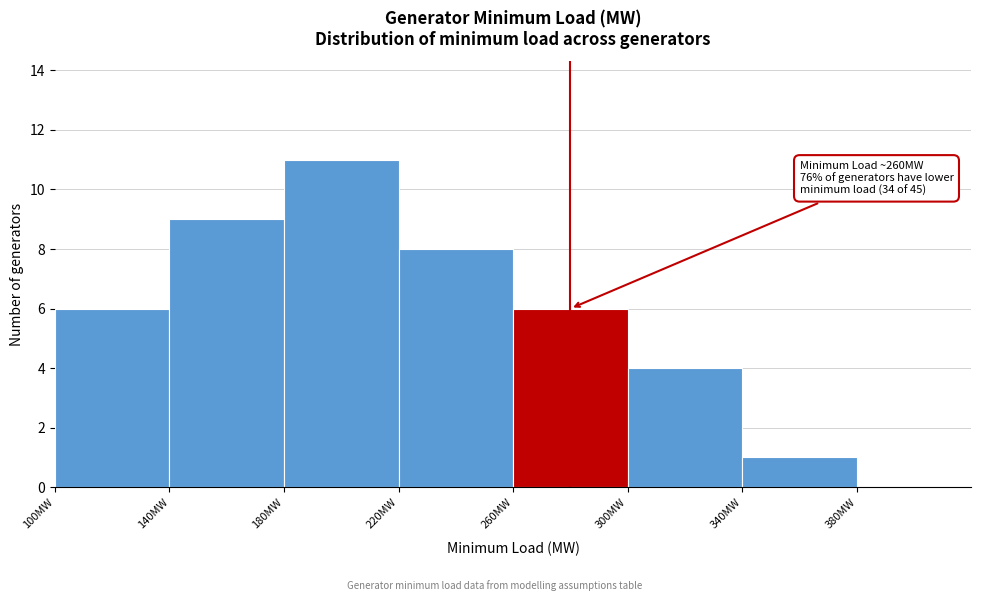

Which range on the x-axis has the tallest bar?

180 to 220